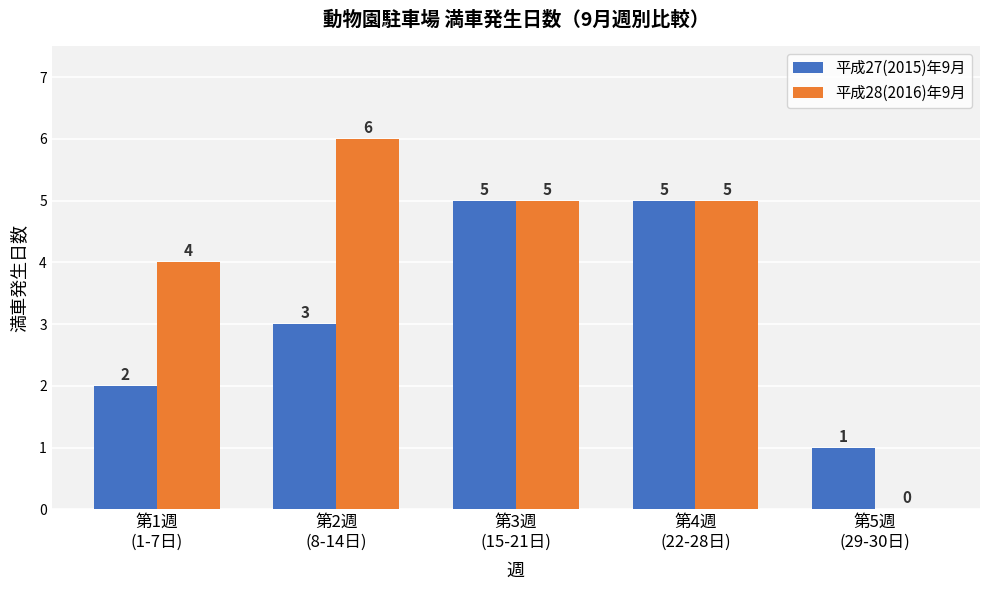

How many categories are shown in the chart?

5